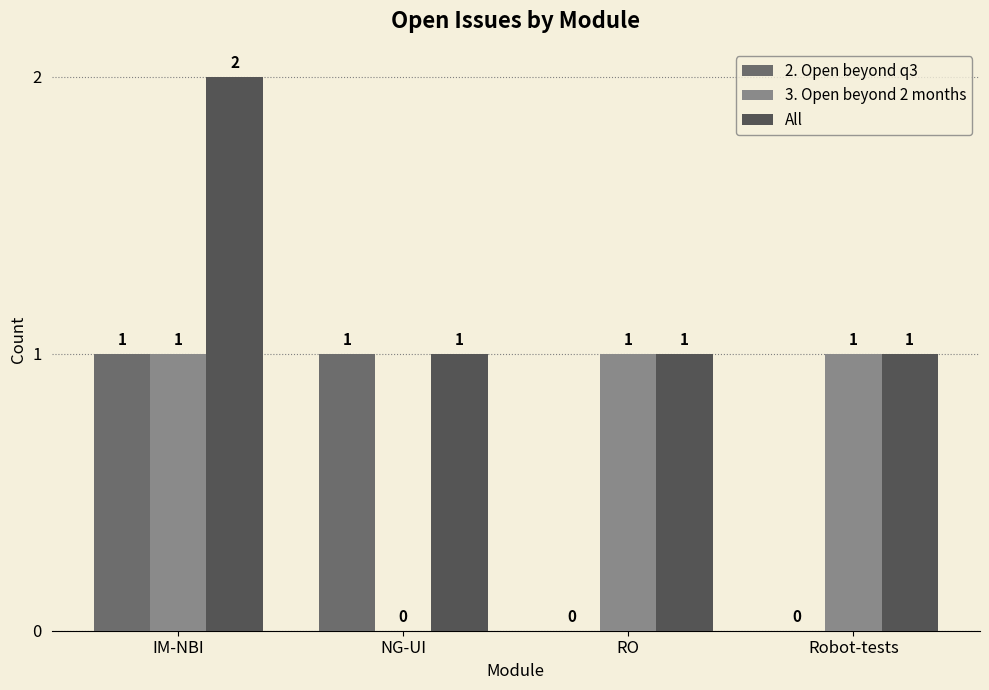

At which category is the sum across all series the highest?

IM-NBI